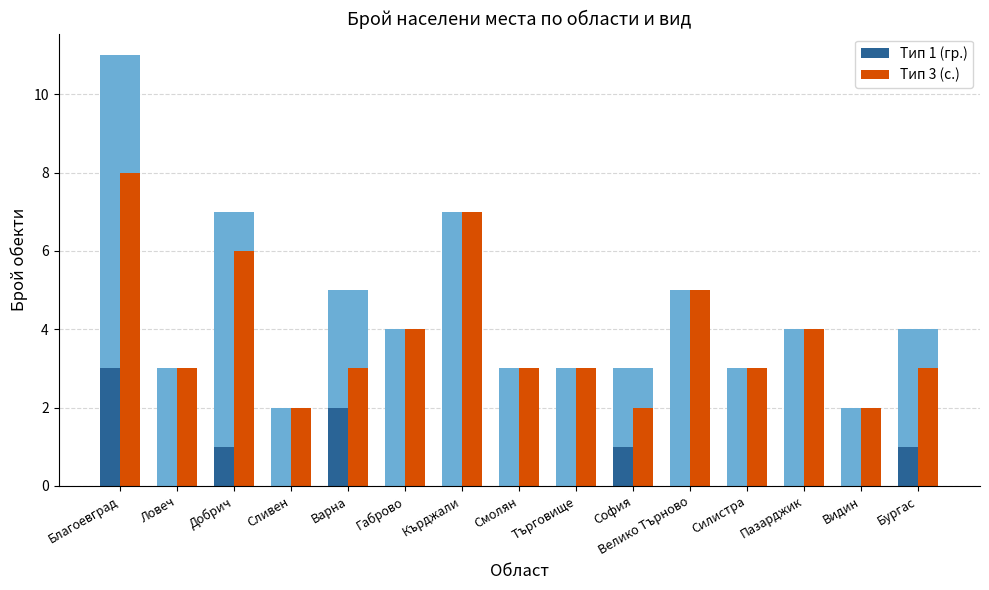

How many bars are there in total?

30